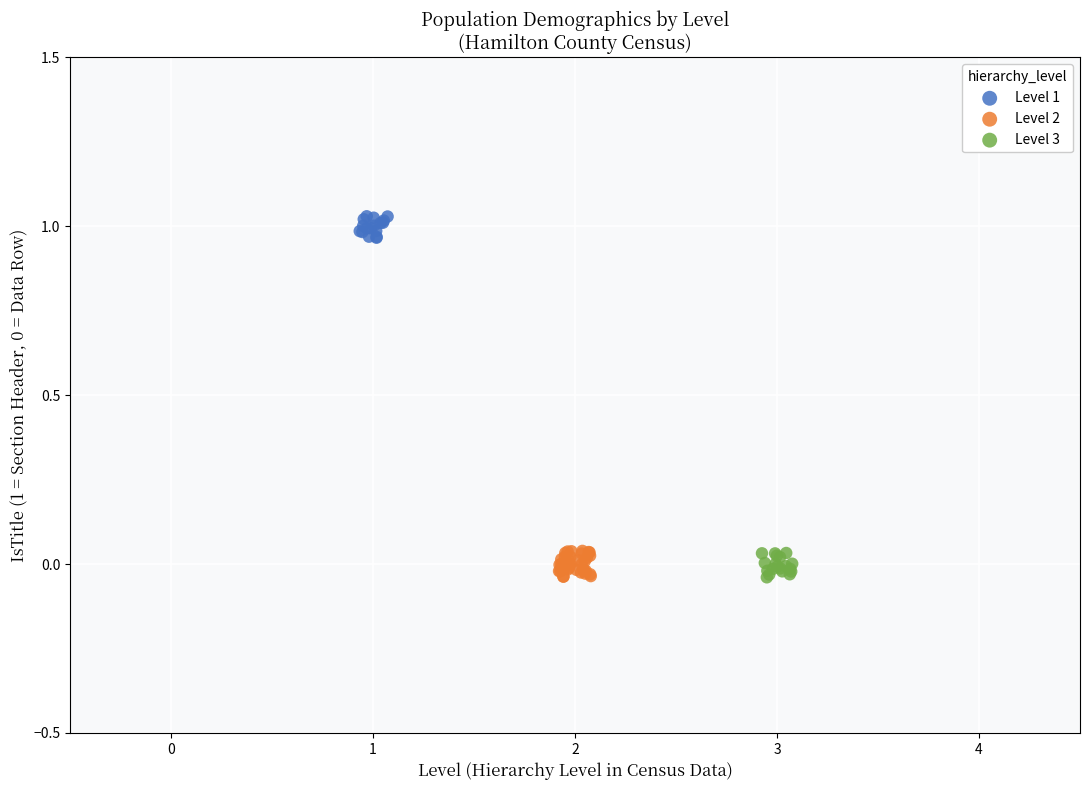

Which series reaches the maximum Y coordinate?

Level 1